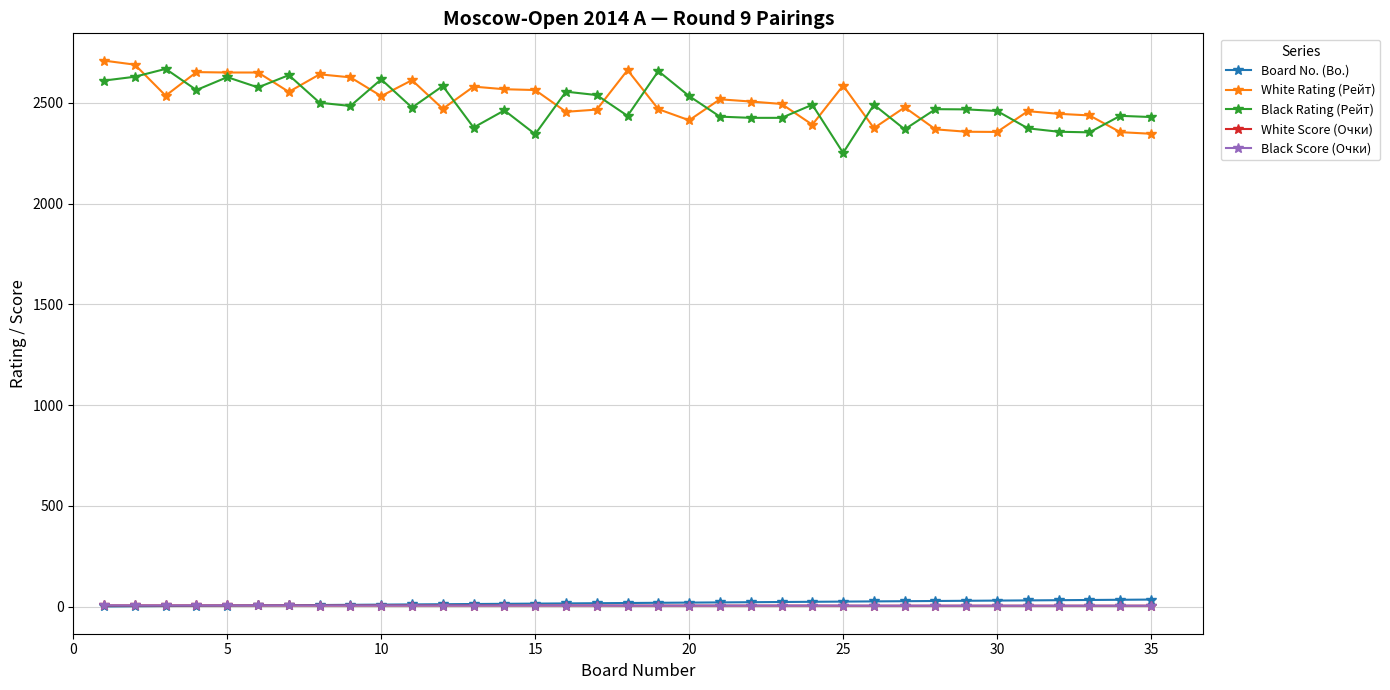

True or false: Black Score (Очки) and Black Rating (Рейт) intersect in this chart.

False